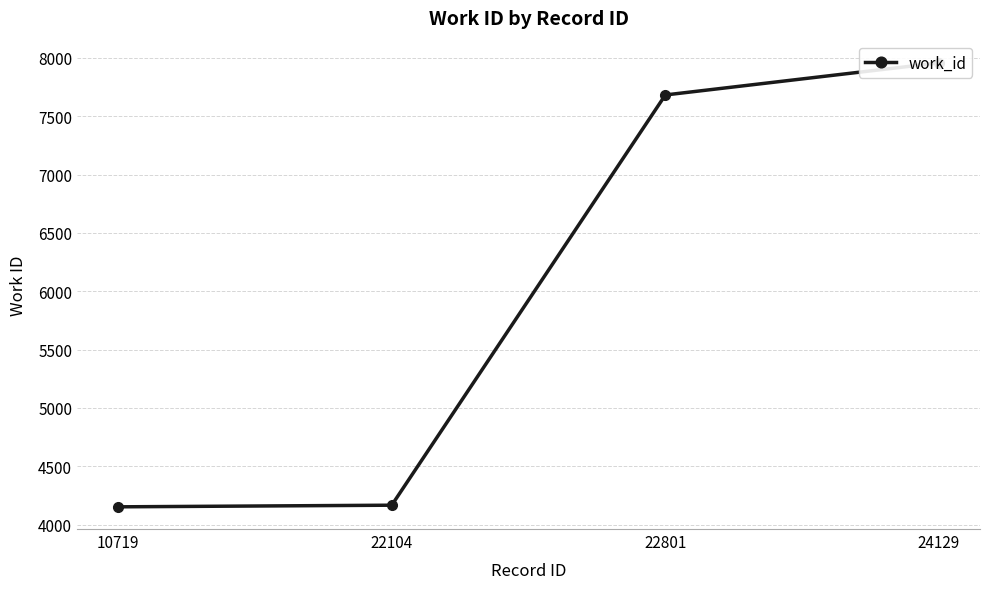

Does the chart have visible grid lines?

Yes